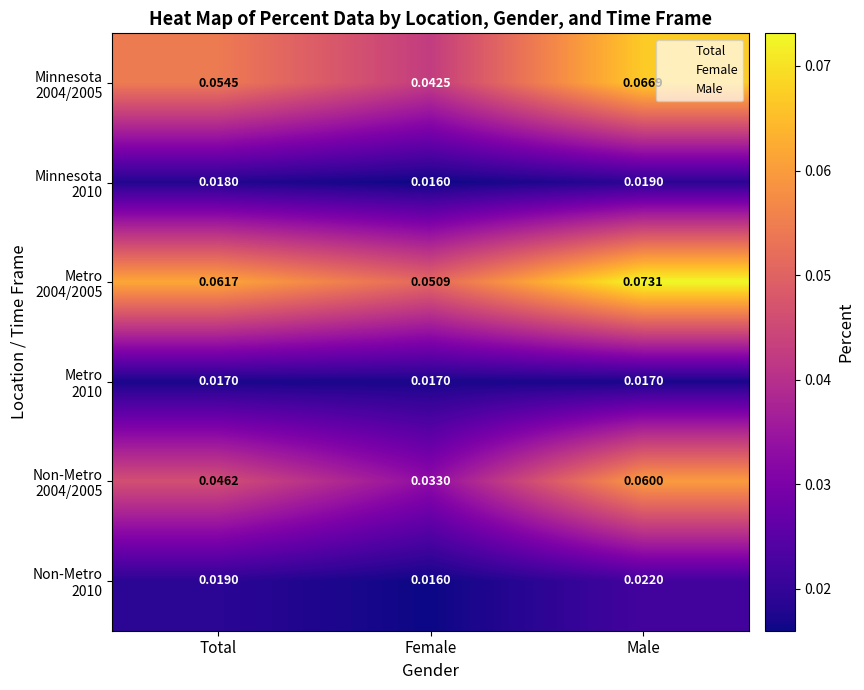

Which label corresponds to the smallest value in the chart?

Female